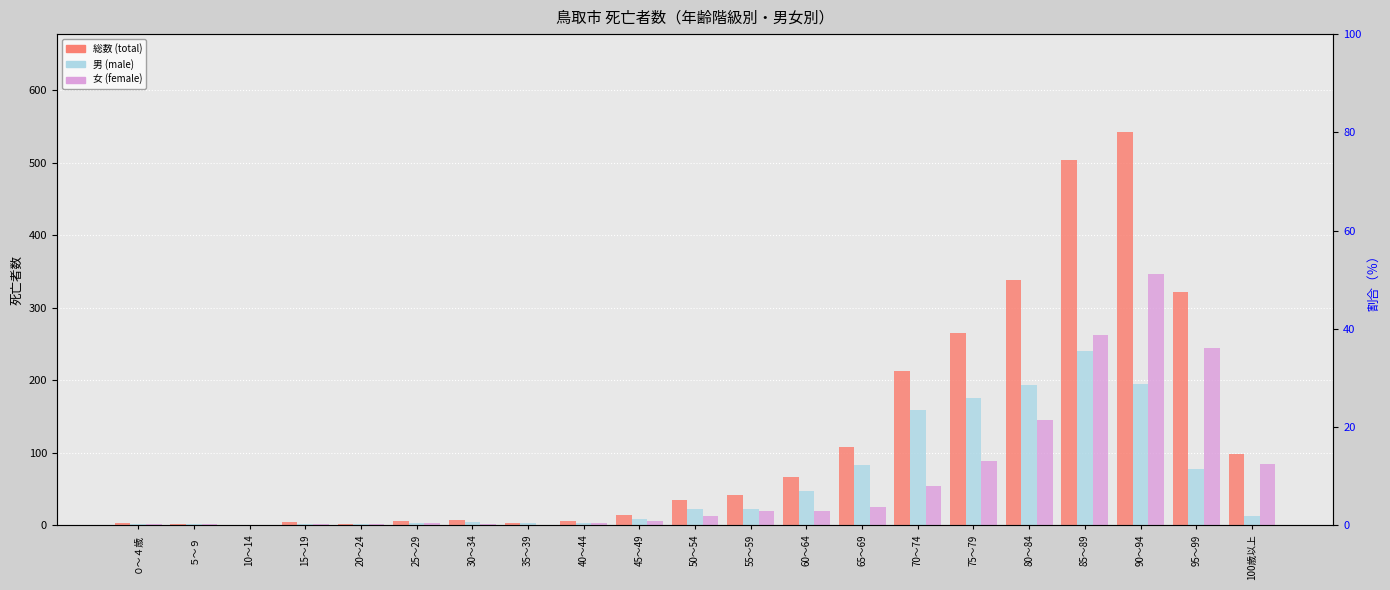

At which label does 男 (male) first exceed 13?

50～54